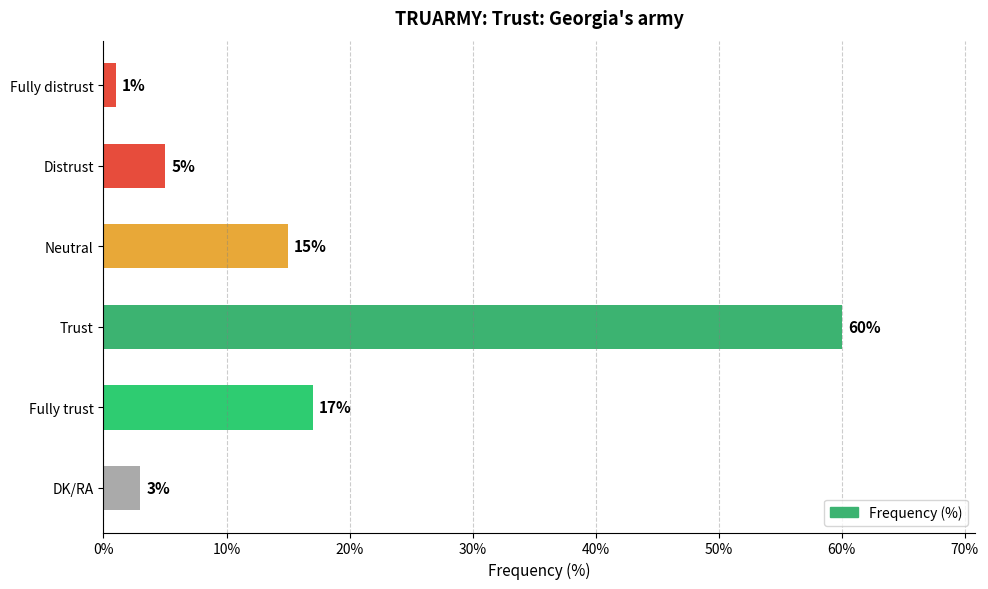

What is the value of the 5th bar from the top?

17